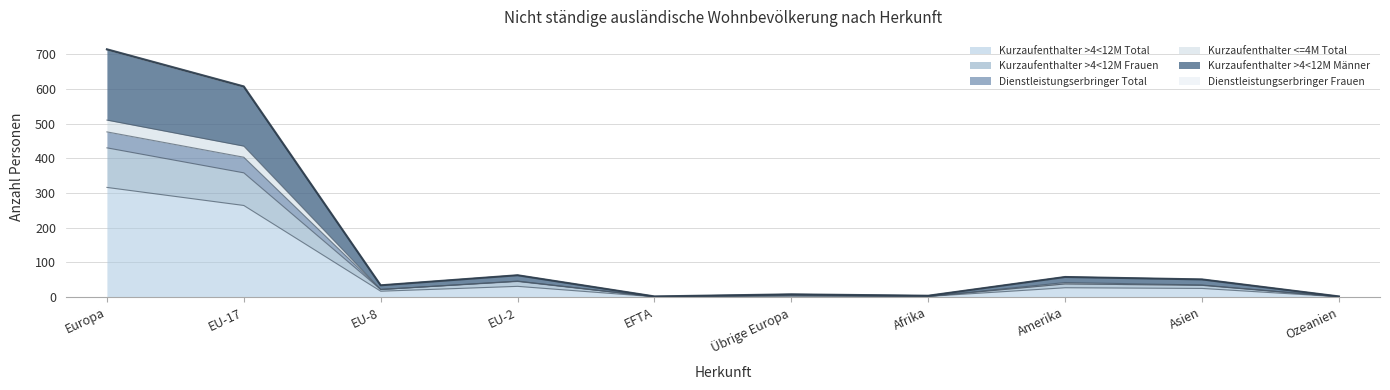

True or false: Kurzaufenthalter <=4M Total and Dienstleistungserbringer Frauen intersect in this chart.

False